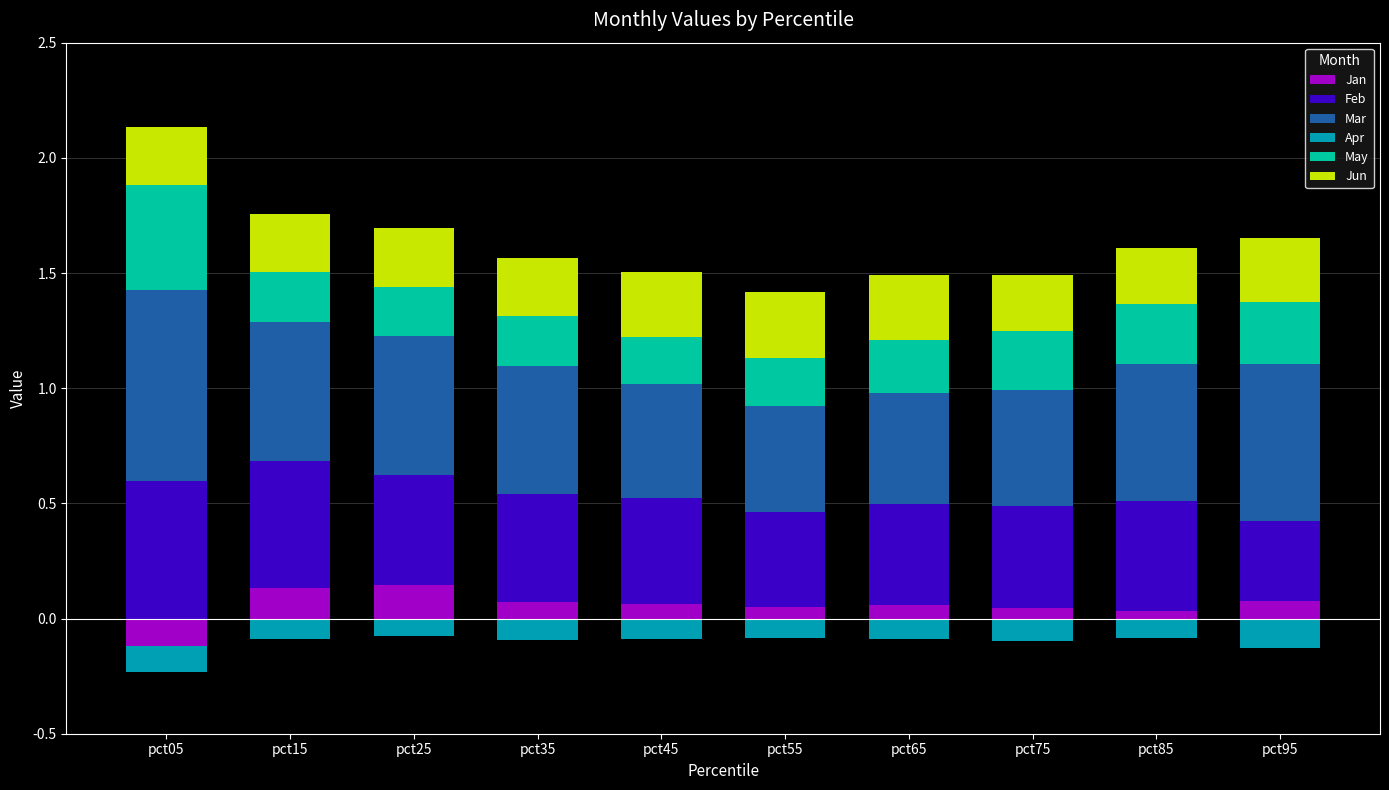

What is the average value of the Jun series?

0.3